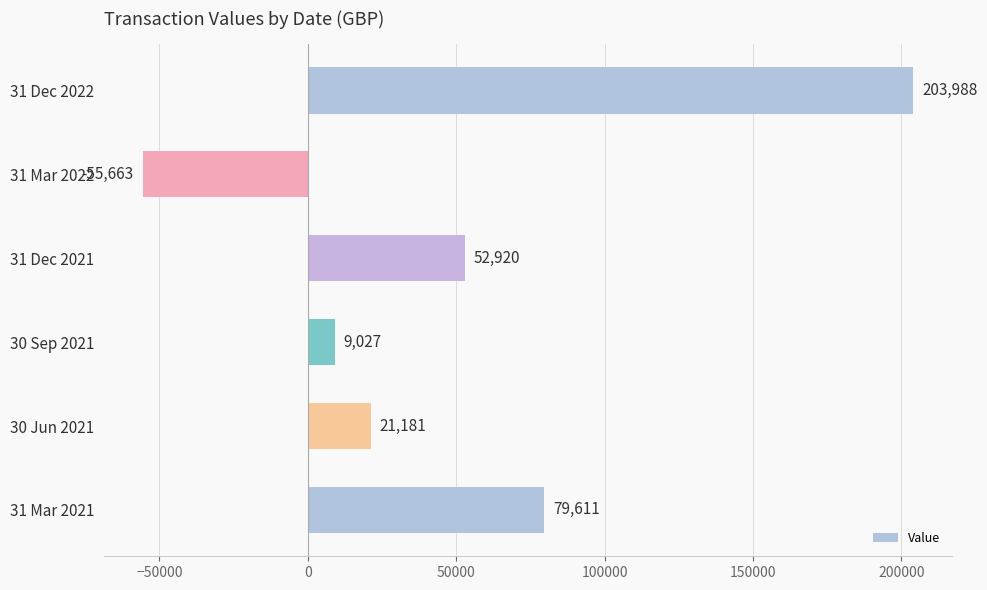

The value at 31 Mar 2021 is 79610.6. True or false?

True